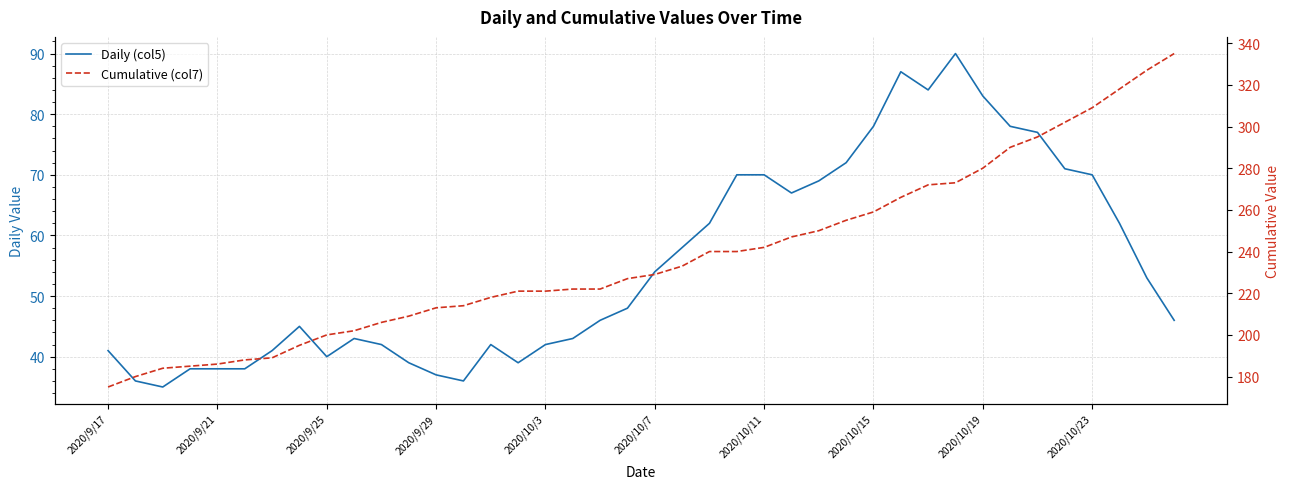

True or false: Daily (col5) has more than 0 interior local peaks.

True